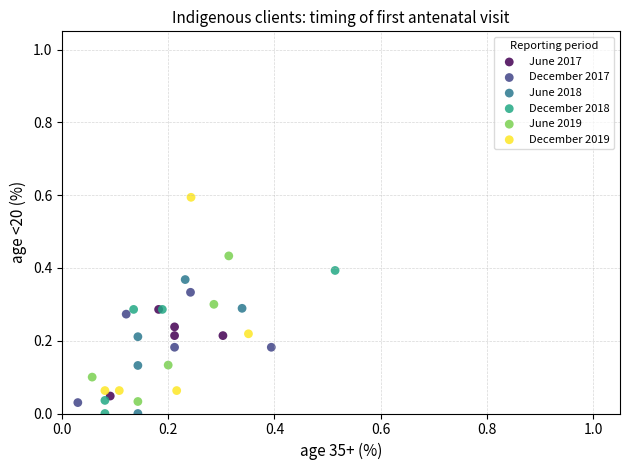

Which series has the largest Y range (max minus min)?

December 2019